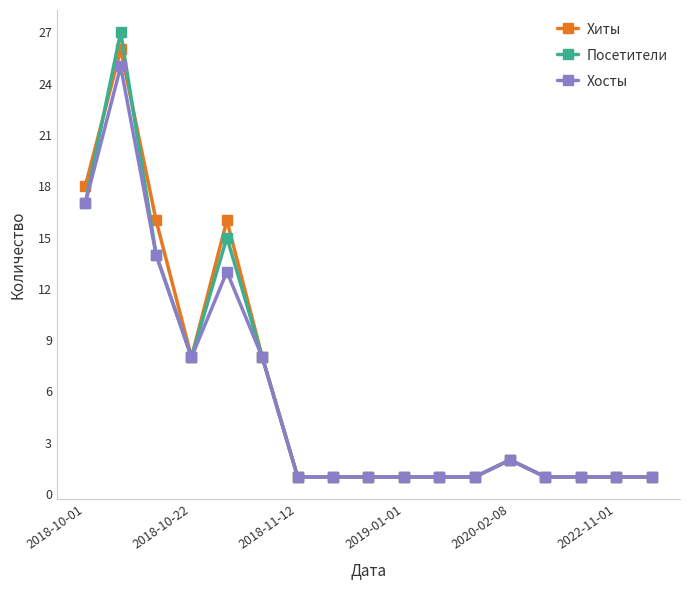

True or false: Хосты has more than 2 interior local peaks.

True